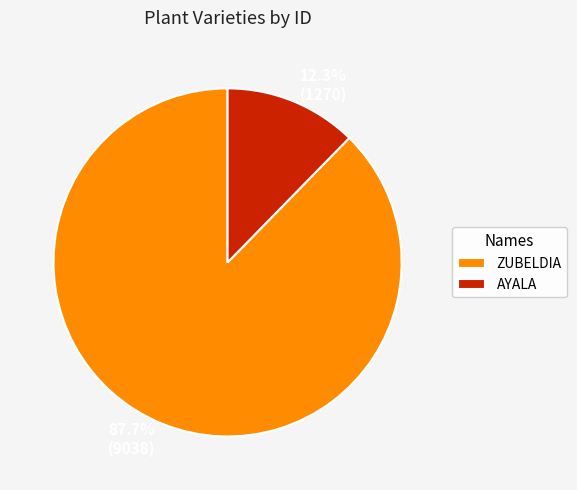

How many segments does this pie chart have?

2